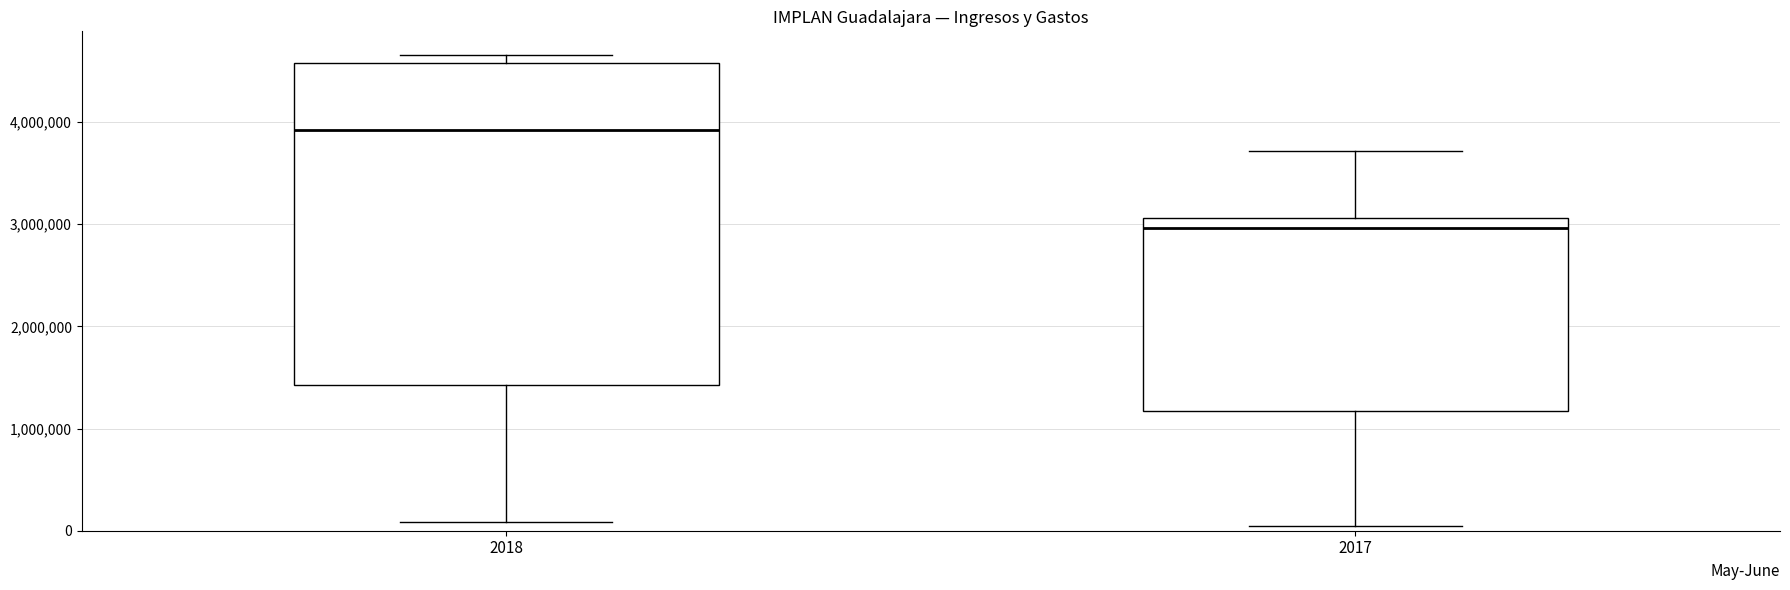

Comparing the boxes themselves (not the whiskers), which one is the tallest?

2018